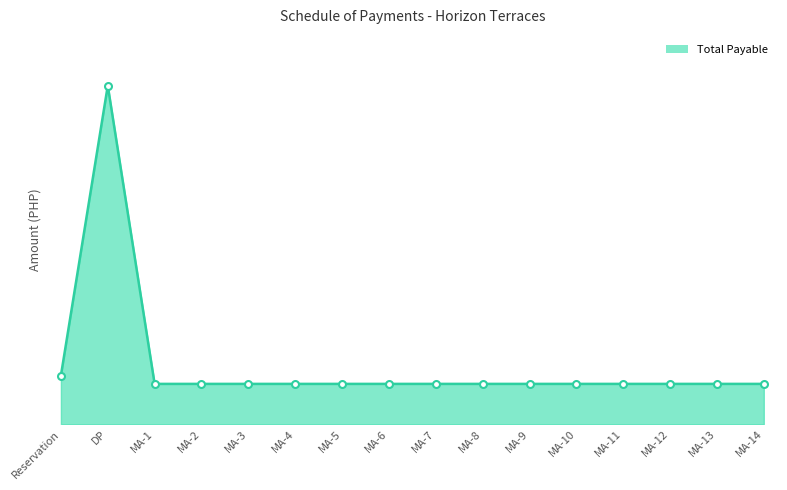

The chart shows a value of 41402.1 at MA-1. True or false?

True